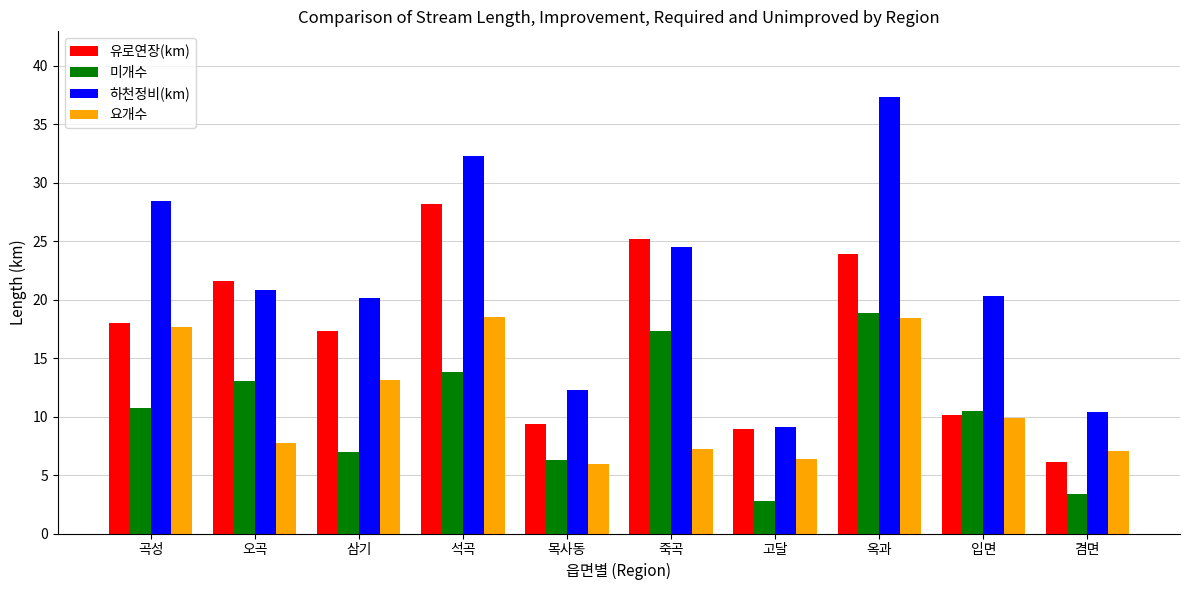

True or false: 하천정비(km) has a value of 3.8 at 목사동.

False